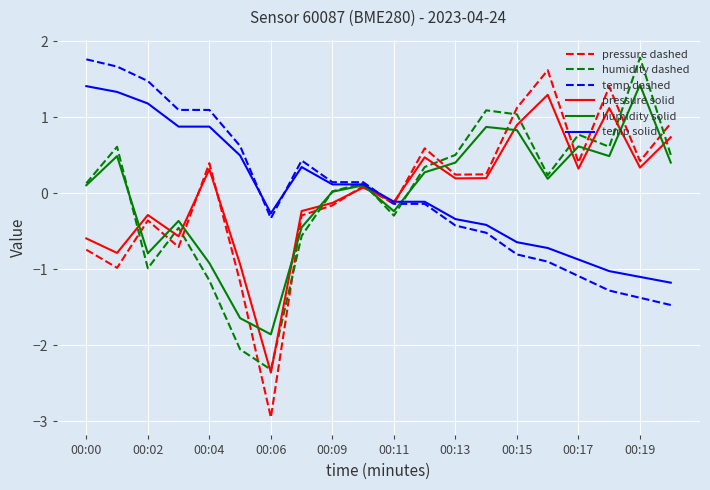

Which series has the largest range (max minus min)?

pressure dashed